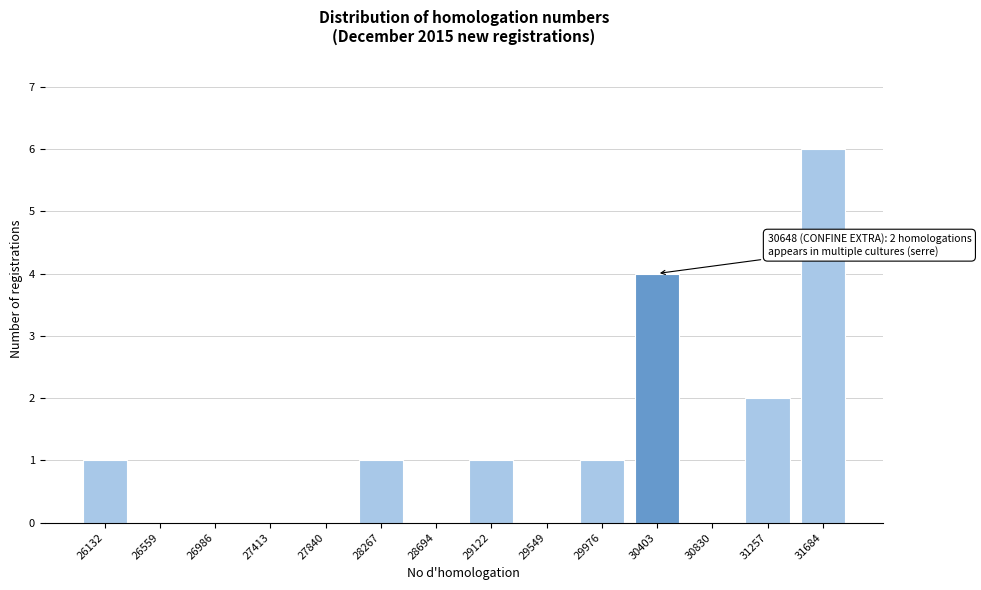

Reading left to right, list all the values displayed in this chart.

26132=1	26559=0	26986=0	27413=0	27840=0	28267=1	28694=0	29122=1	29549=0	29976=1	30403=4	30830=0	31257=2	31684=6